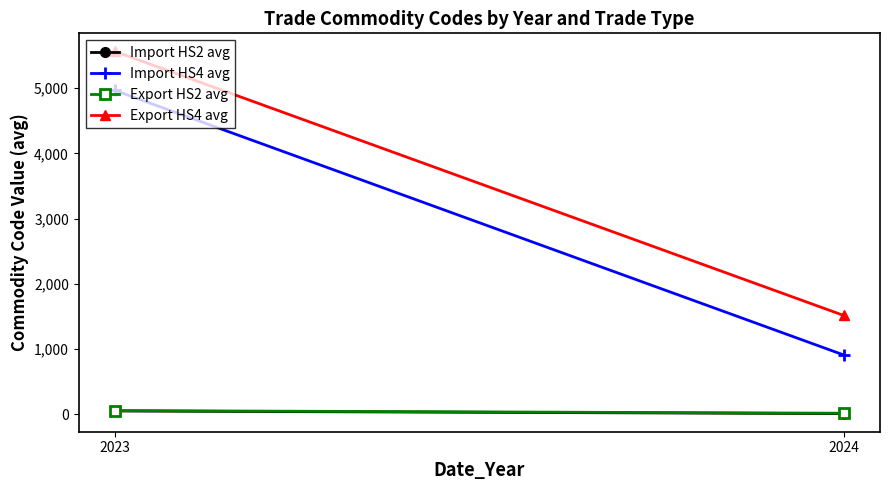

How many data points in Import HS4 avg are less than 4964?

1